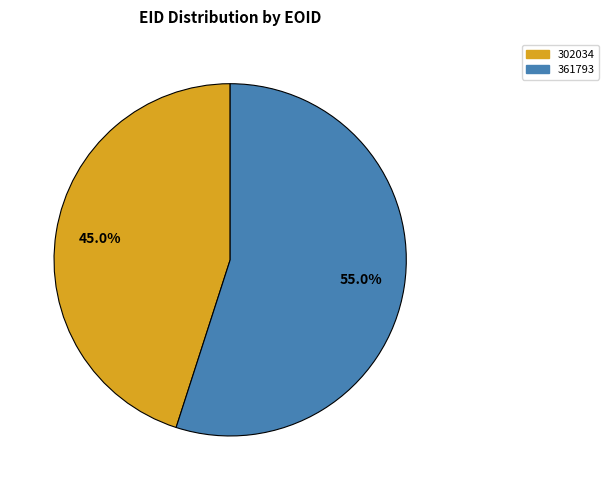

What is the ratio of the value at 361793 to the value at 302034?

1.2